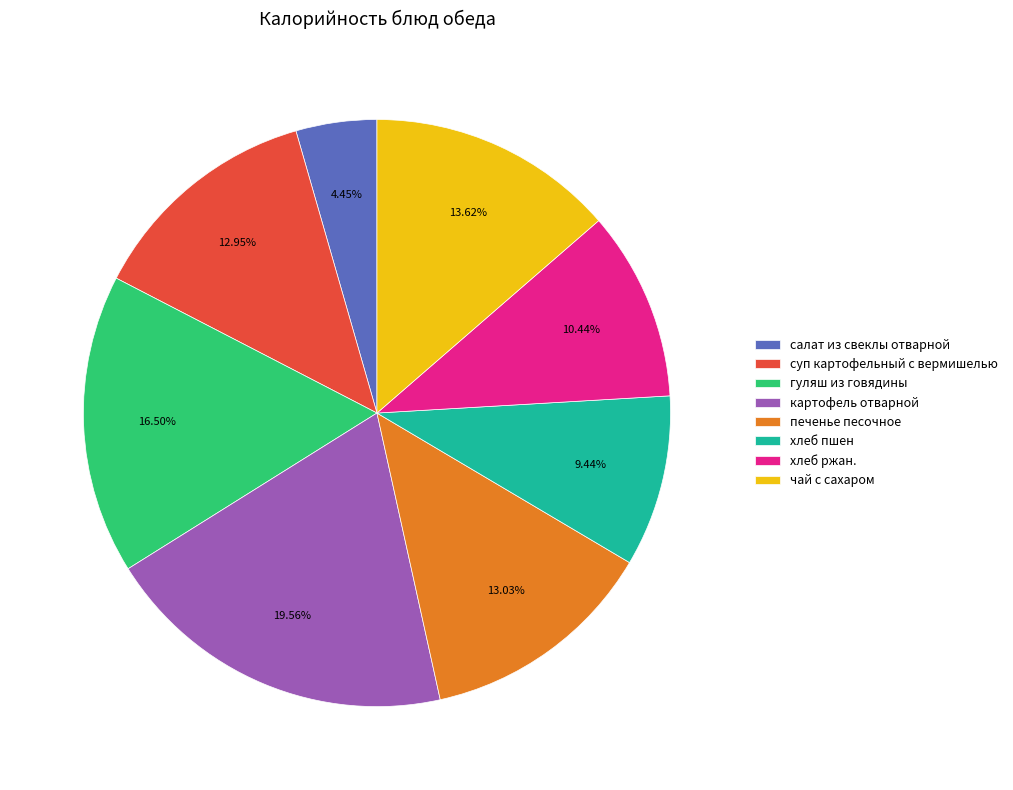

The салат из свеклы отварной slice represents 4% of the pie. True or false?

True